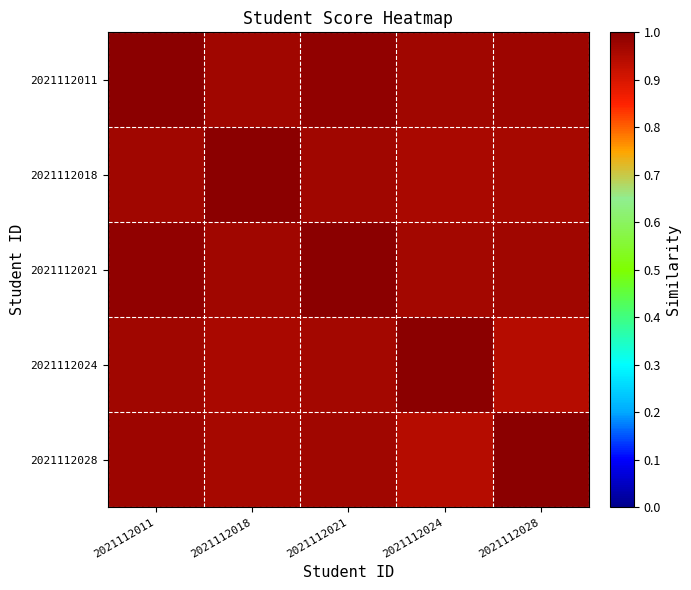

Which series has the largest total across all categories?

2021112011